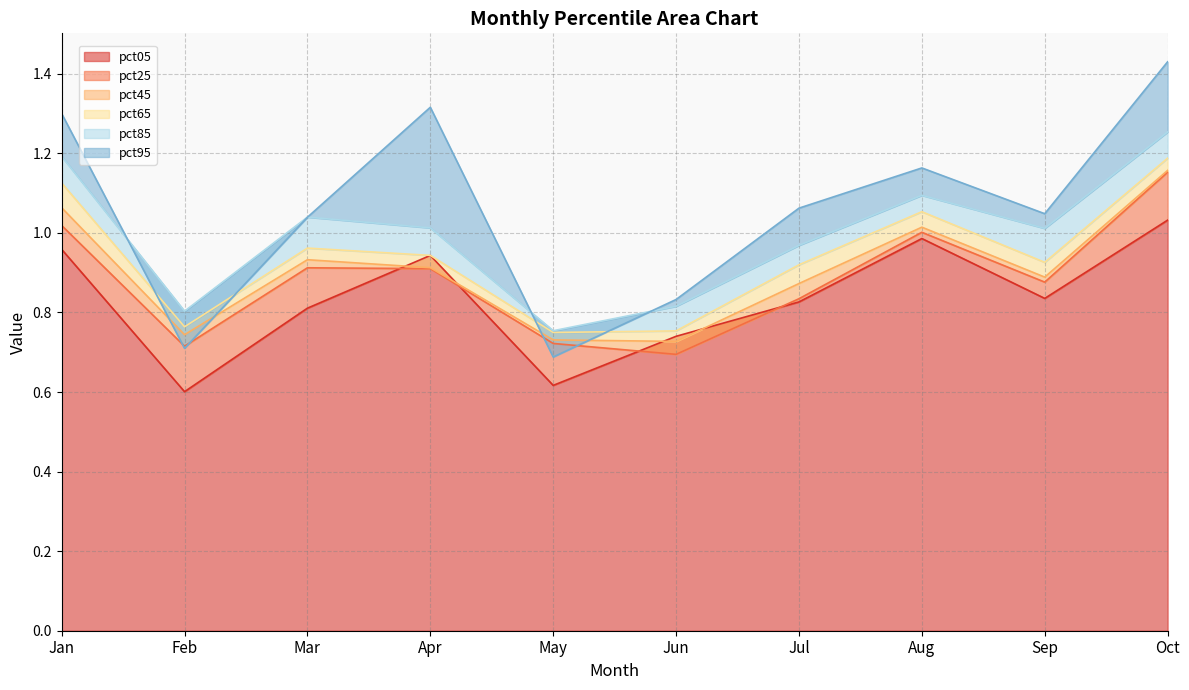

At which label is pct05 closest to 0?

Feb